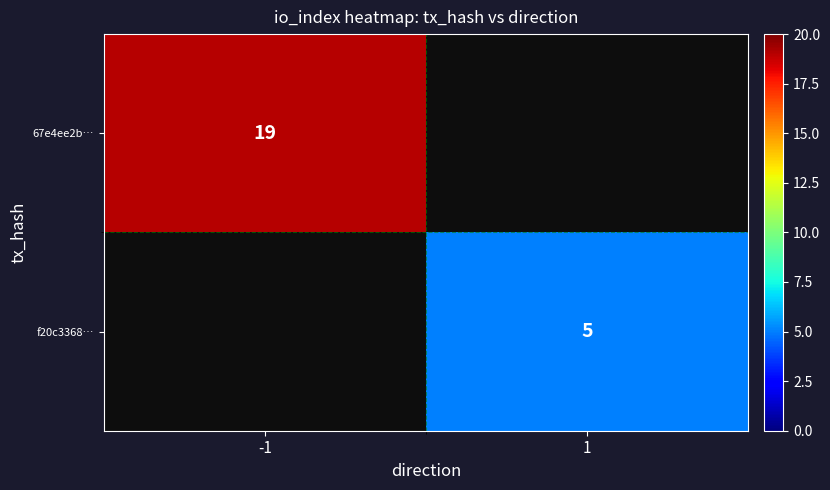

The f20c3368… series shows 8 at 1. True or false?

False